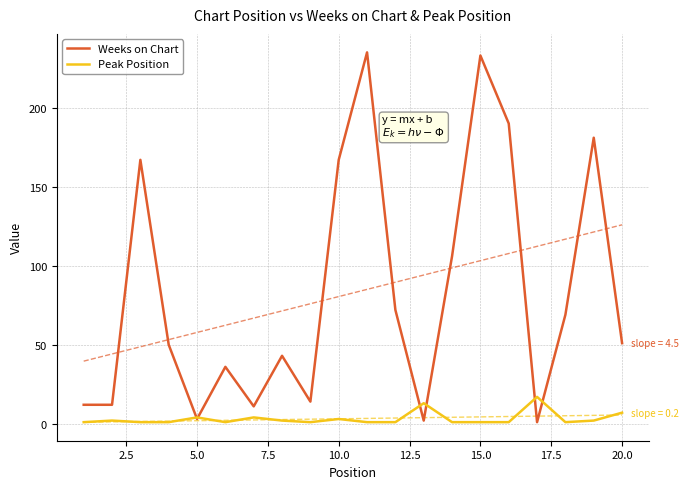

The Weeks on Chart series shows 140 at 15.0. True or false?

False